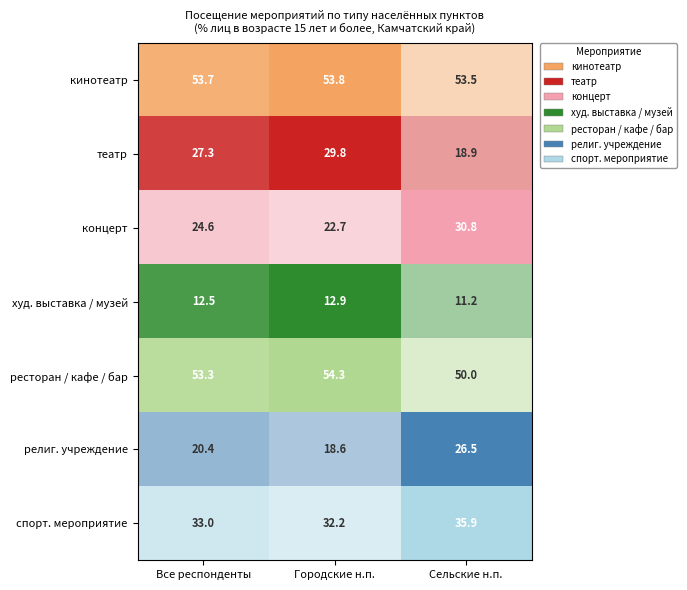

How many data points does each series have?

3